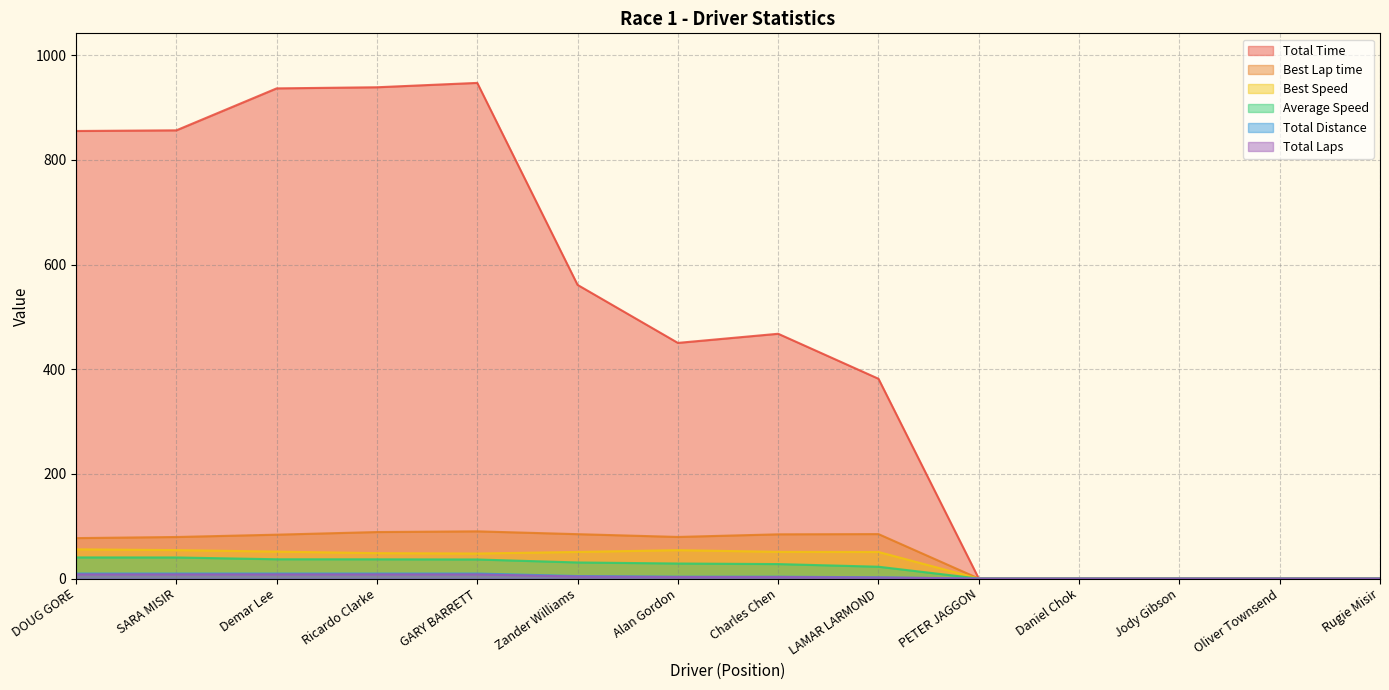

Is it true that Total Laps equals -2.8 at PETER JAGGON?

False